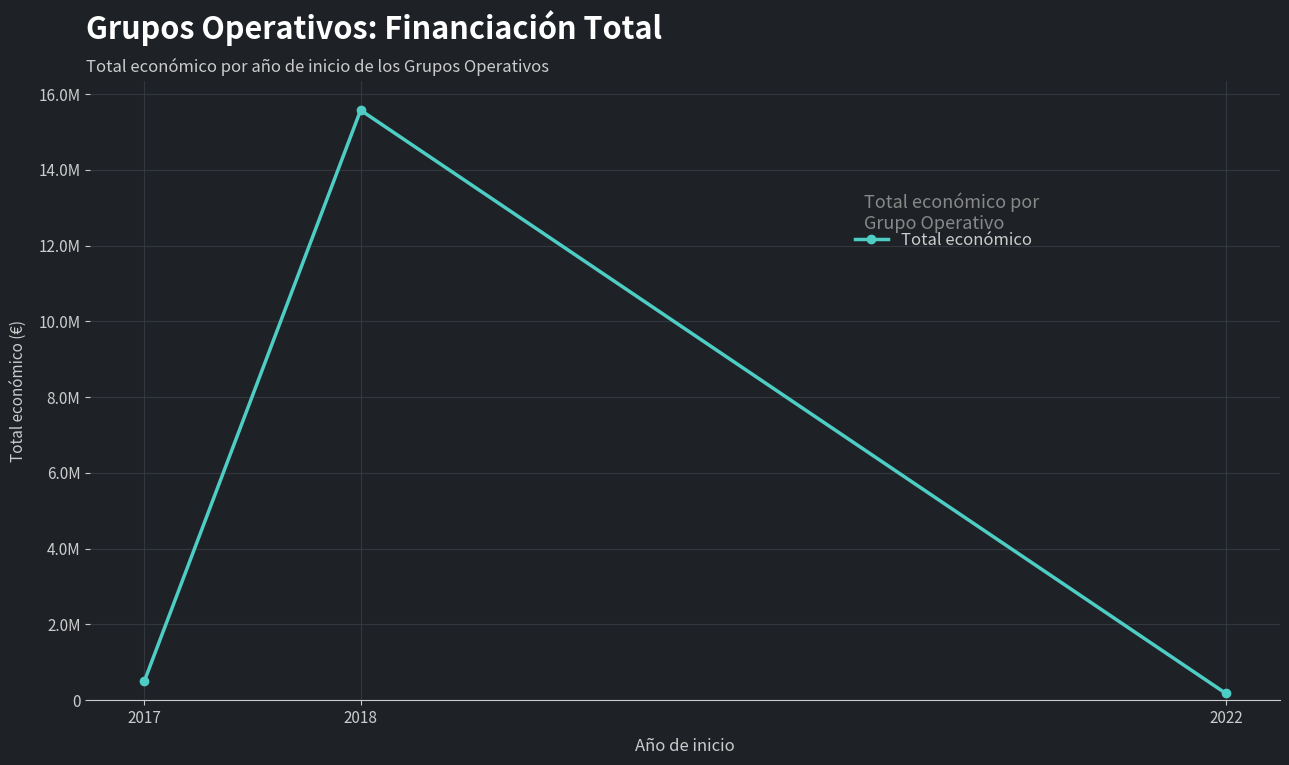

Which has a higher value, 2017 or 2018?

2018